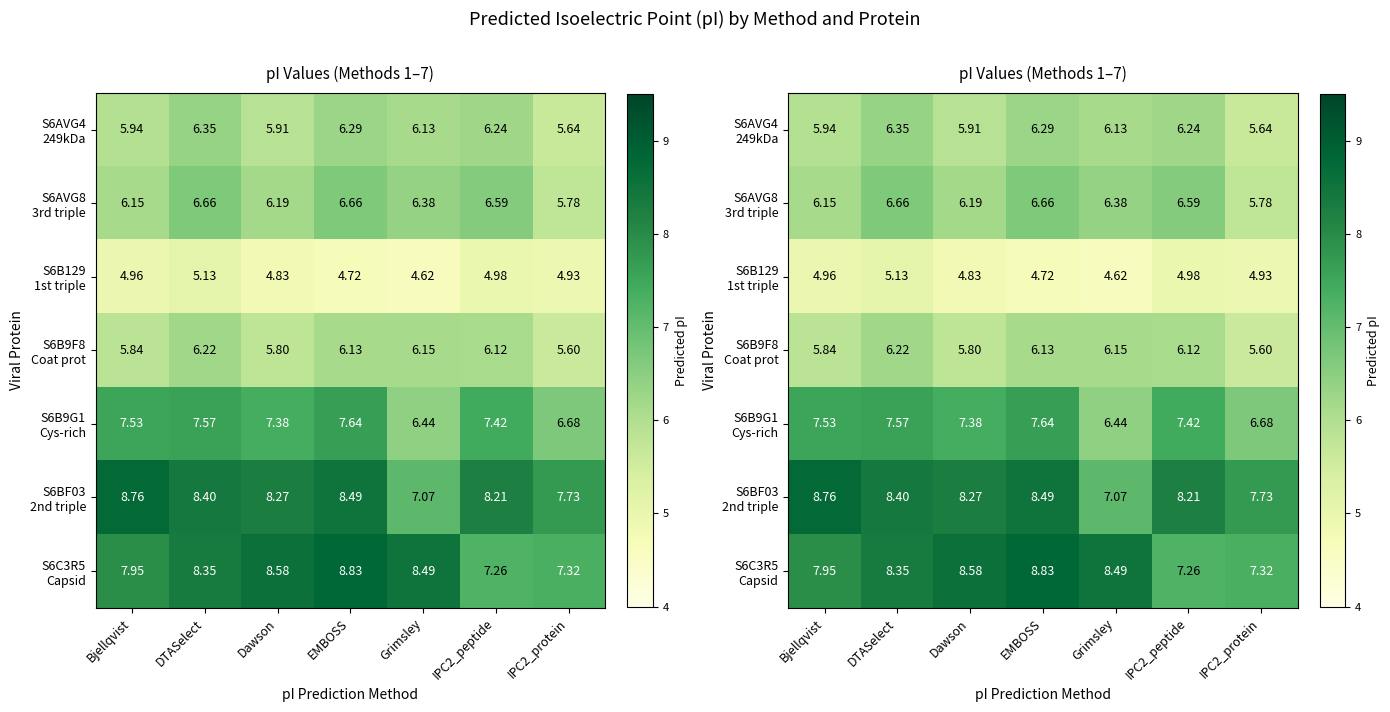

What is the highest value of the S6B9F8 Coat prot series?

6.2